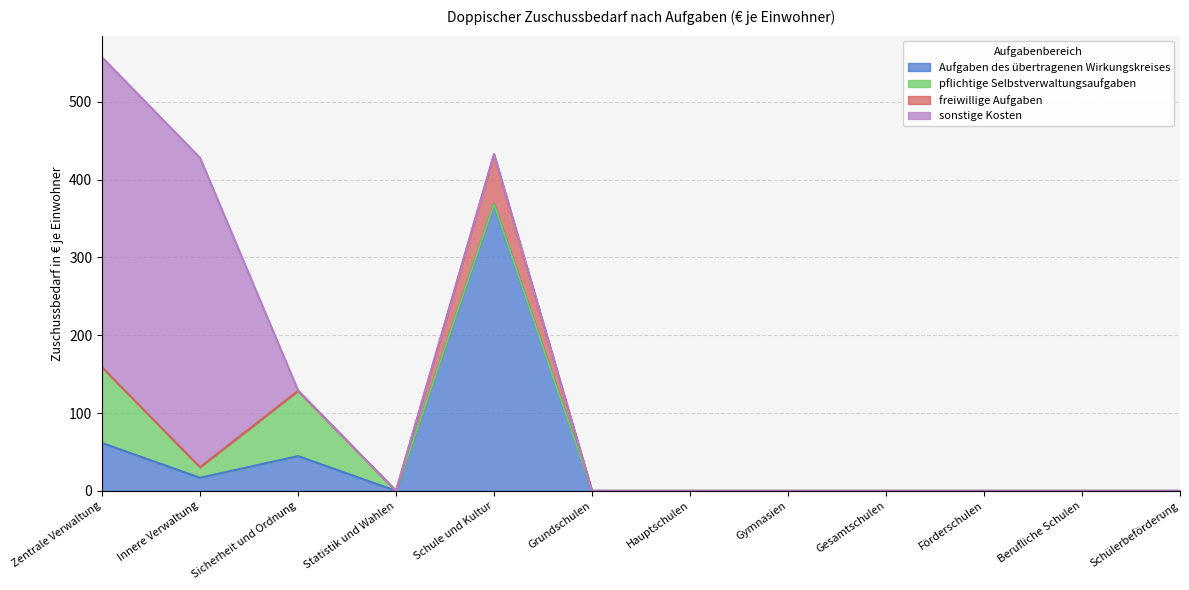

The value of Aufgaben des übertragenen Wirkungskreises at Gymnasien is -252.3. True or false?

False